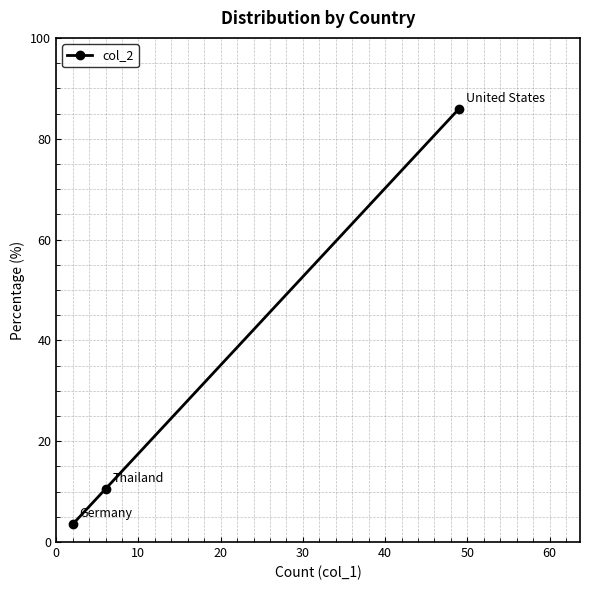

How many values are below 10?

1